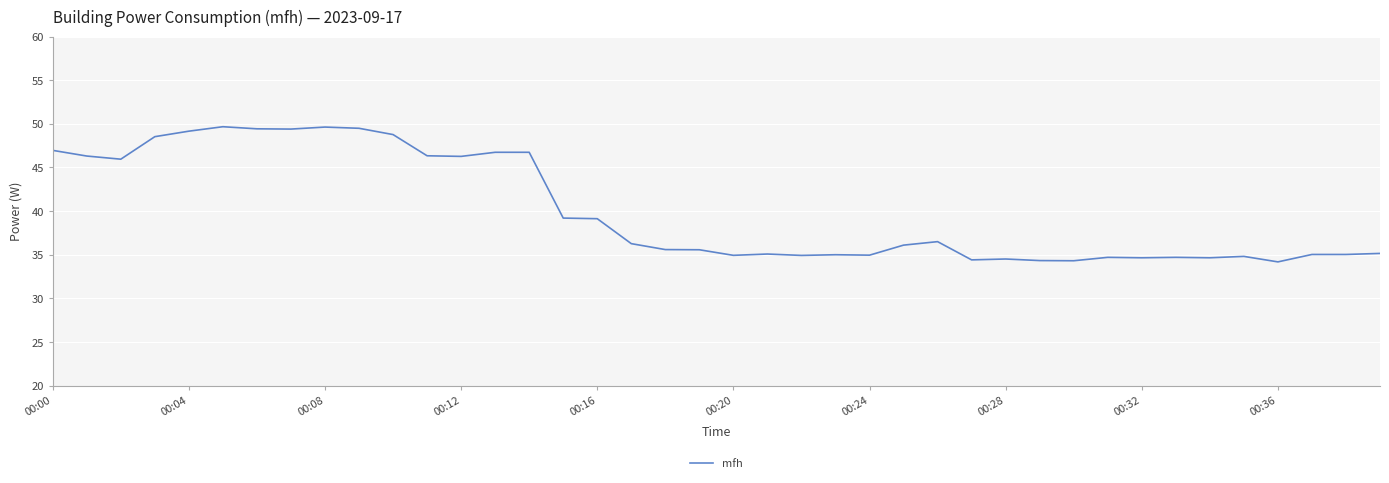

What is the greatest value displayed?

49.7